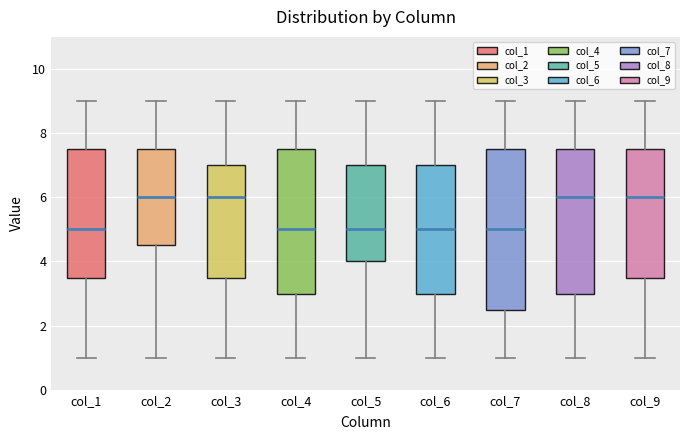

Which box is the tallest, from its lower edge to its upper edge?

col_7